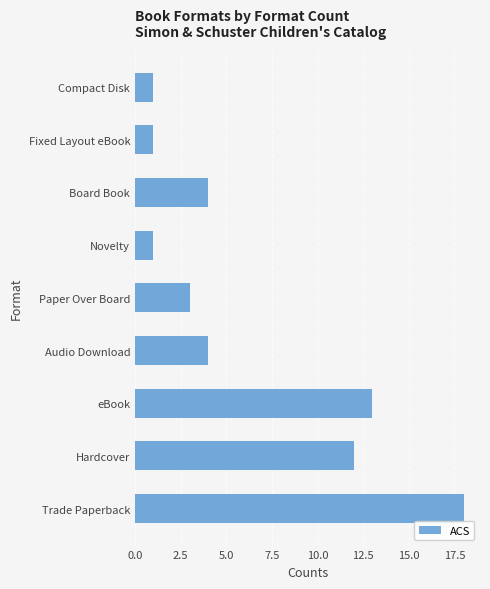

The chart shows a value of 31 at Trade Paperback. True or false?

False